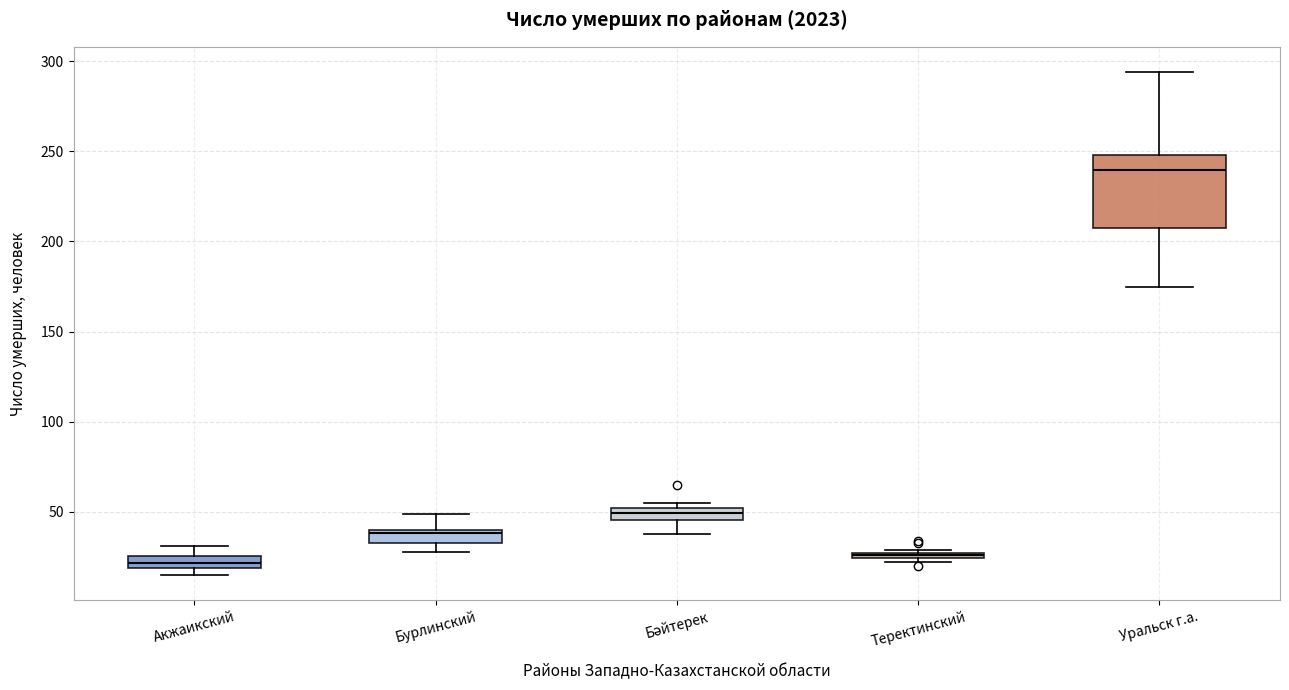

Comparing the boxes themselves (not the whiskers), which one is the tallest?

Уральск г.а.